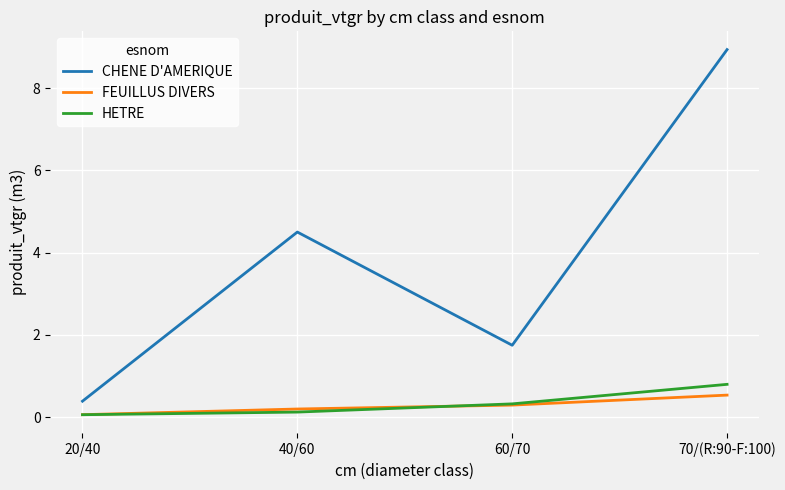

True or false: CHENE D'AMERIQUE and FEUILLUS DIVERS cross at least once.

False